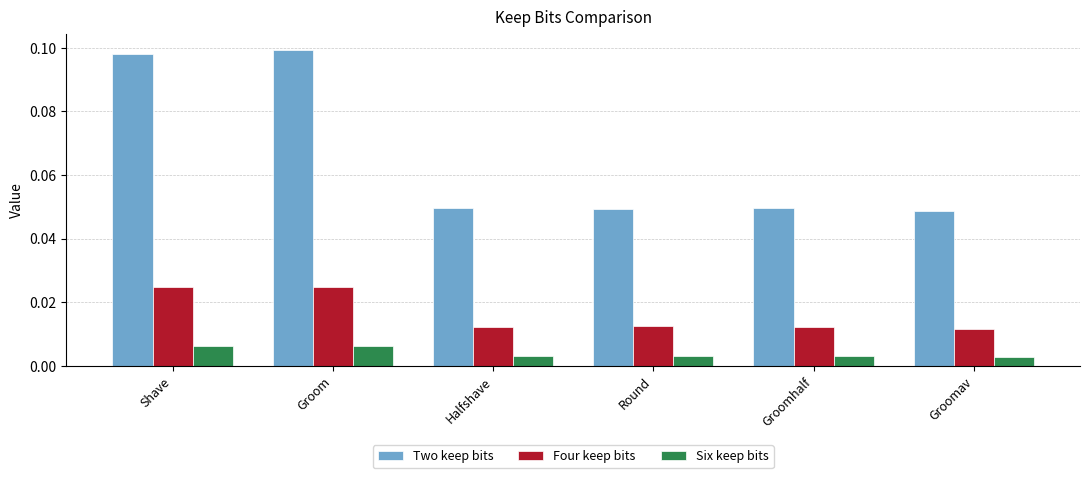

How many Six keep bits values are between 0 and 1?

6